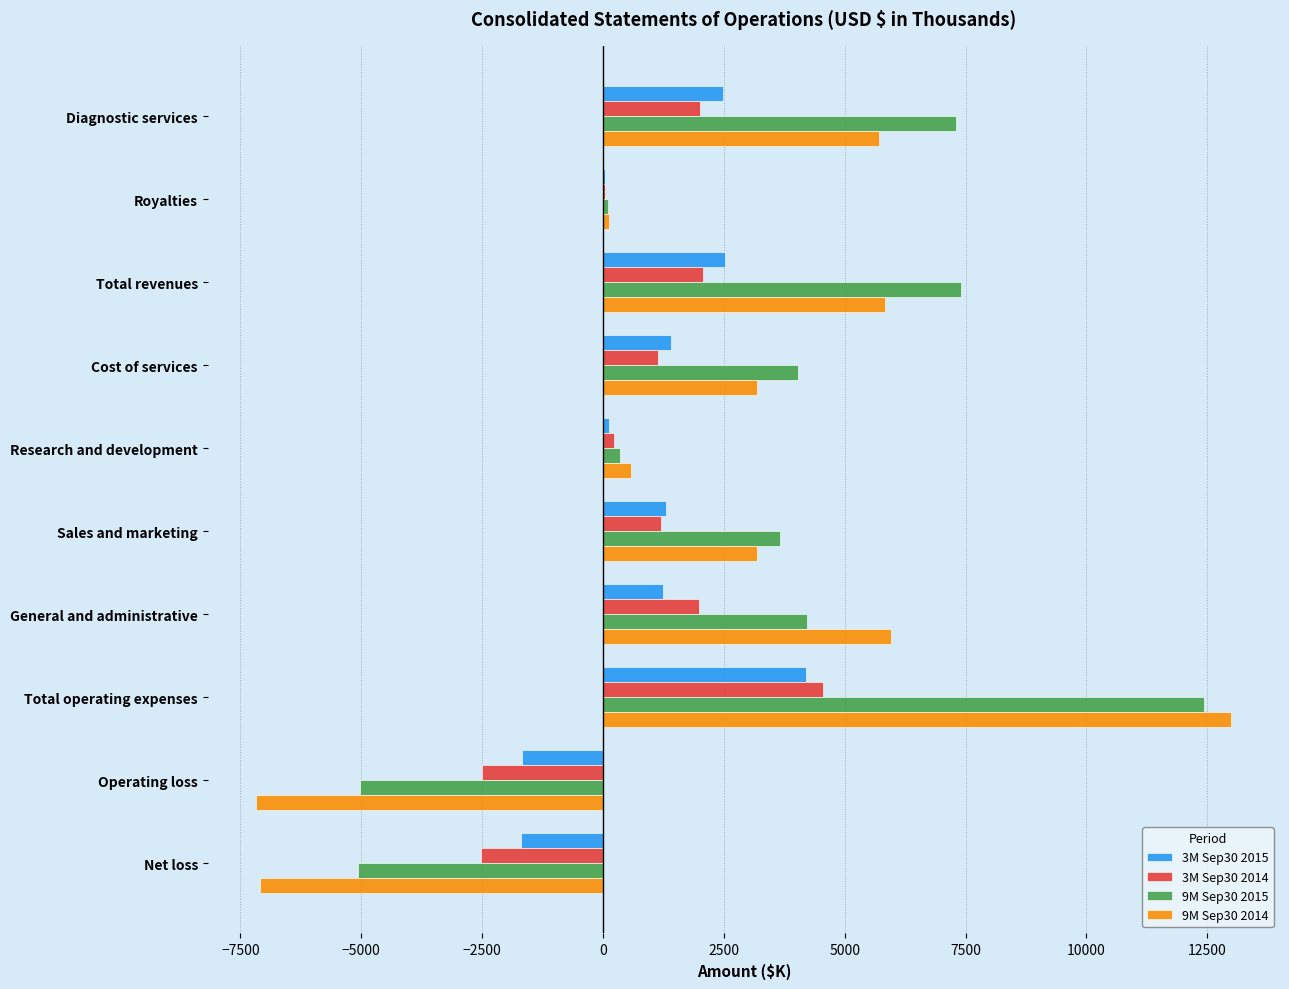

Which series has the largest range (max minus min)?

9M Sep30 2014